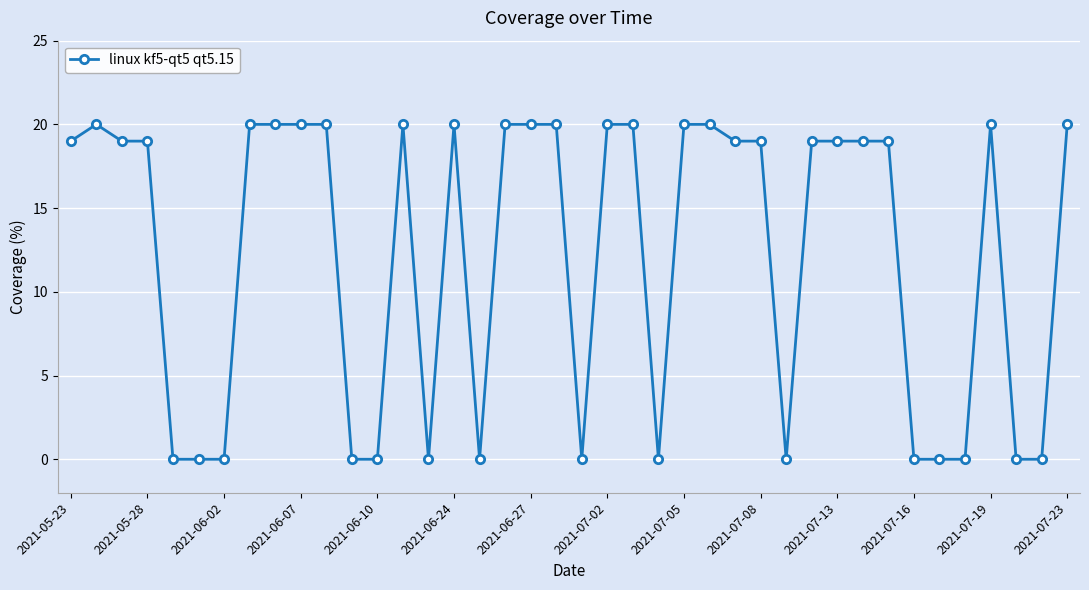

True or false: the data has more than 2 interior local peaks.

True